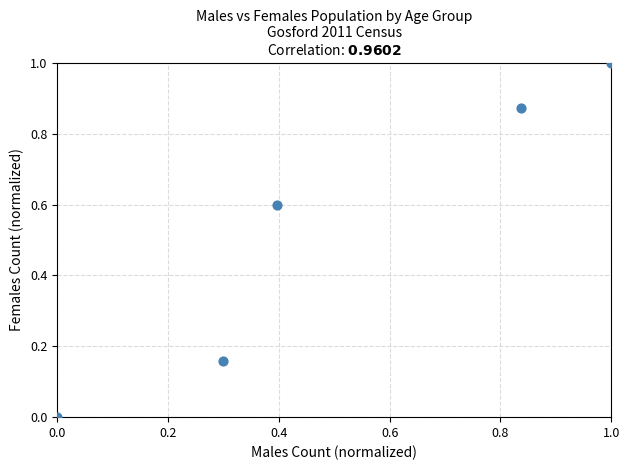

What is the average X value?

0.5